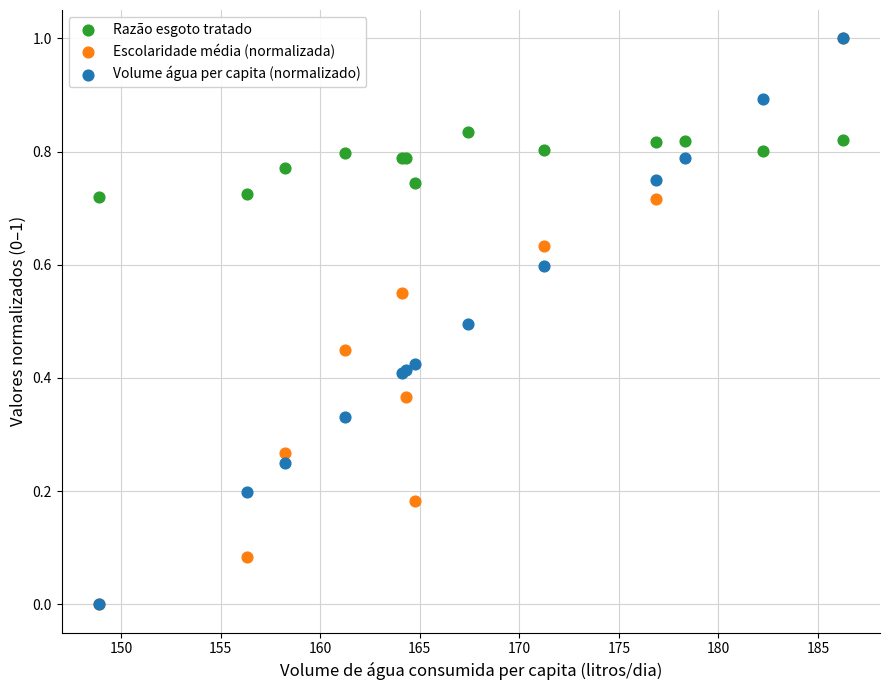

What are all the series names shown in the legend?

Razão esgoto tratado, Escolaridade média (normalizada), Volume água per capita (normalizado)